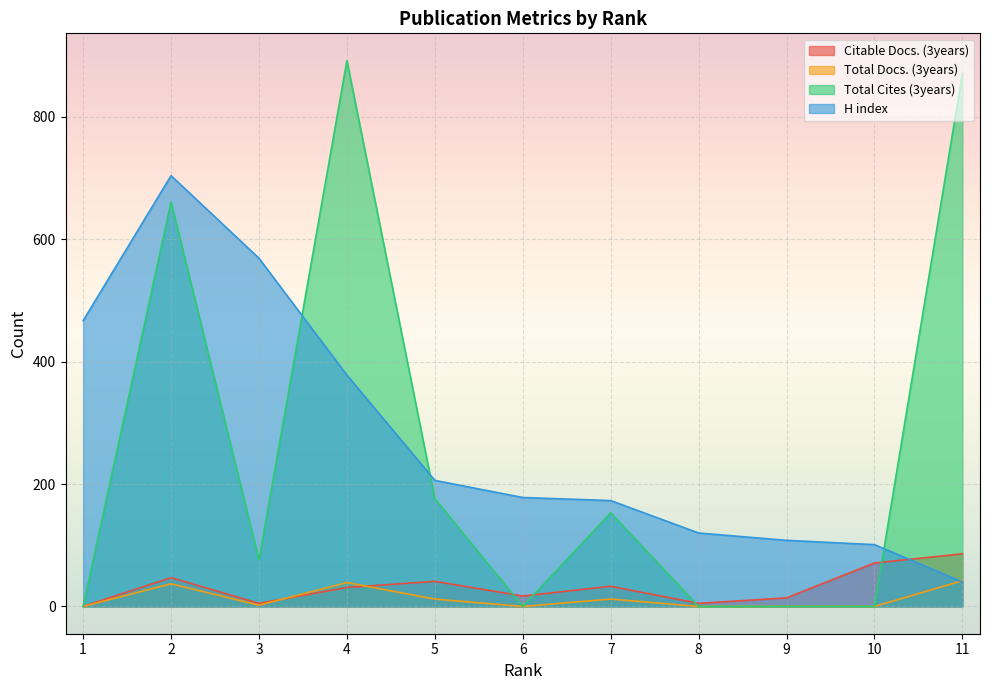

At which category does Citable Docs. (3years) reach its first local peak?

2